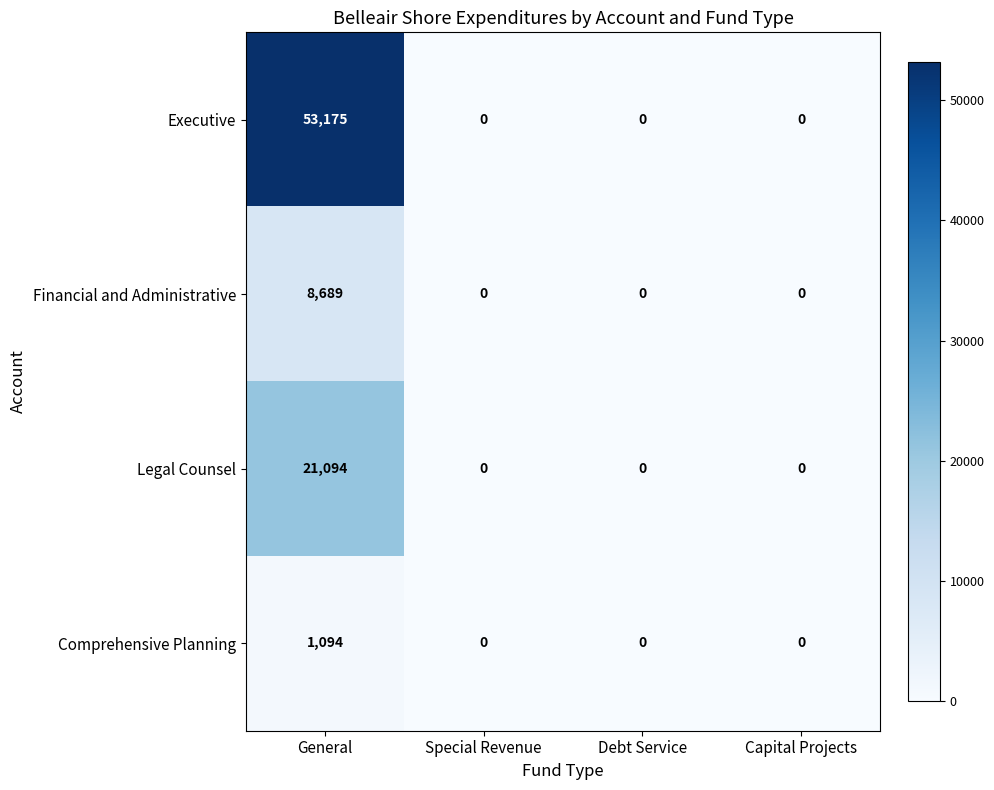

Which series has the largest range (max minus min)?

Executive